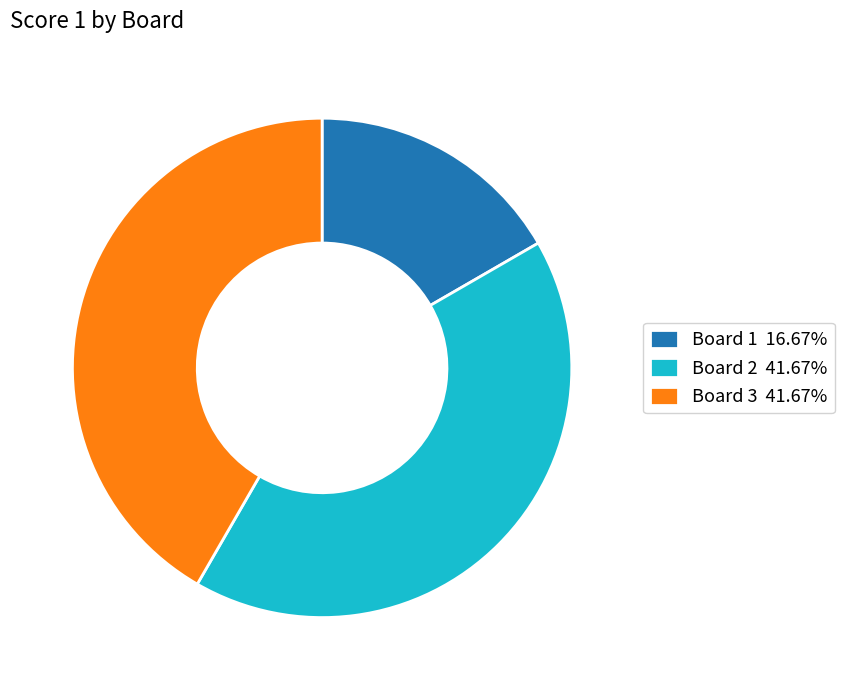

What is the ratio of the value at Board 2 41.67% to the value at Board 1 16.67%?

2.5